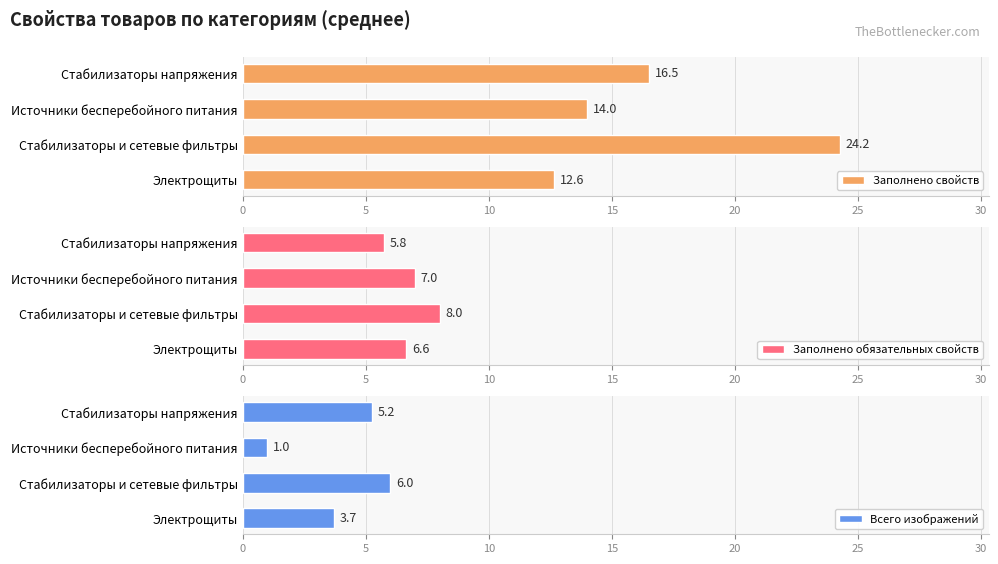

At which label does Заполнено обязательных свойств reach its peak?

Стабилизаторы и сетевые фильтры